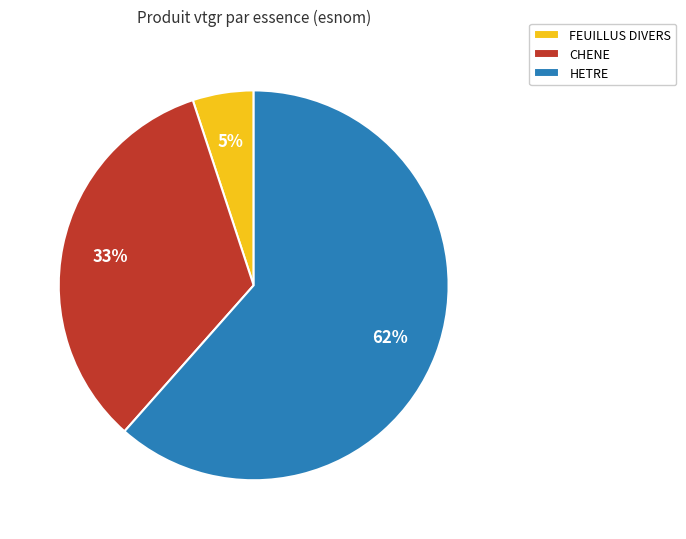

What is the ratio of the value at FEUILLUS DIVERS to the value at HETRE?

0.1